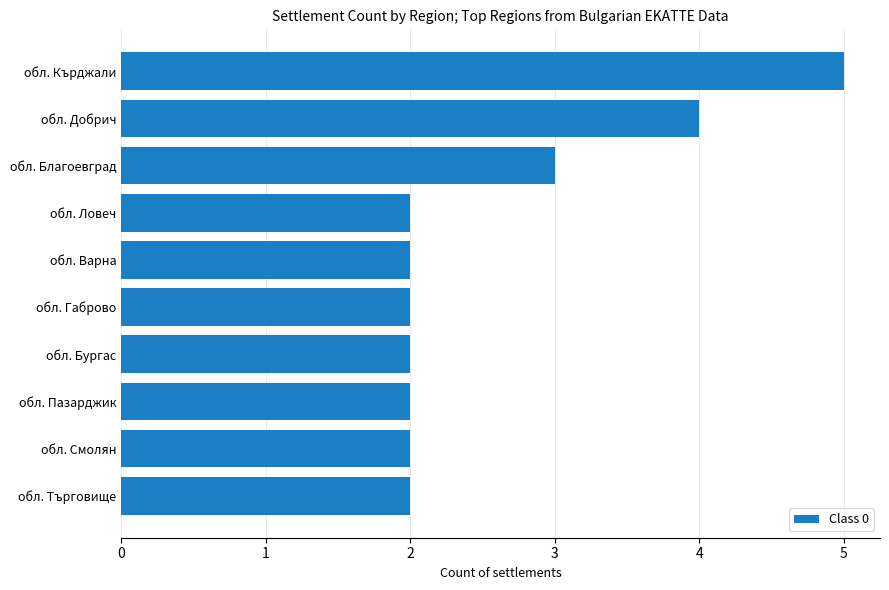

Reading bottom to top, extract all data points from this chart.

обл. Търговище=2	обл. Смолян=2	обл. Пазарджик=2	обл. Бургас=2	обл. Габрово=2	обл. Варна=2	обл. Ловеч=2	обл. Благоевград=3	обл. Добрич=4	обл. Кърджали=5